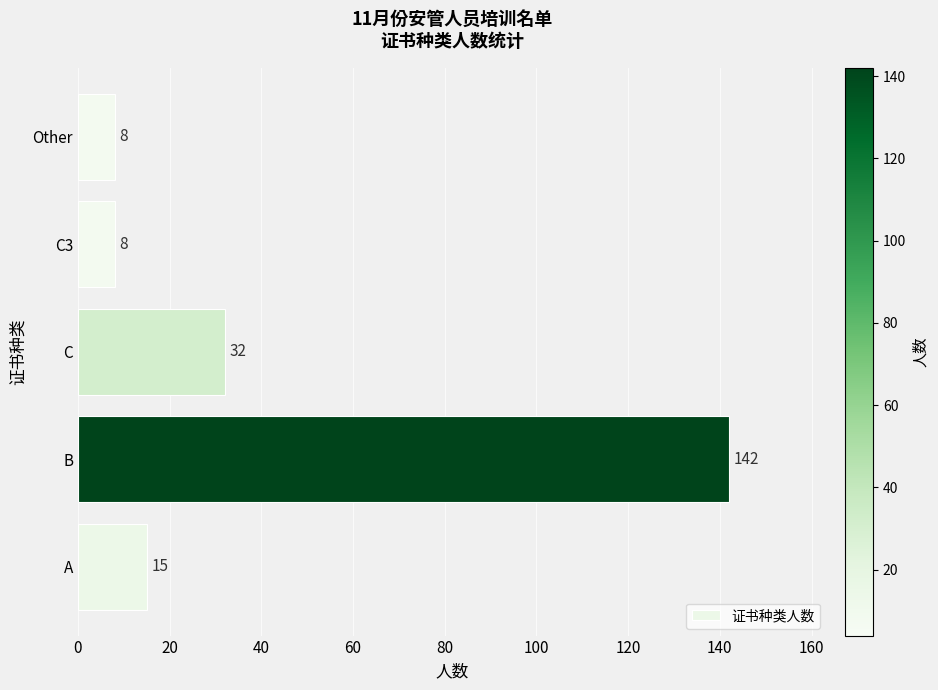

What is the average value?

41